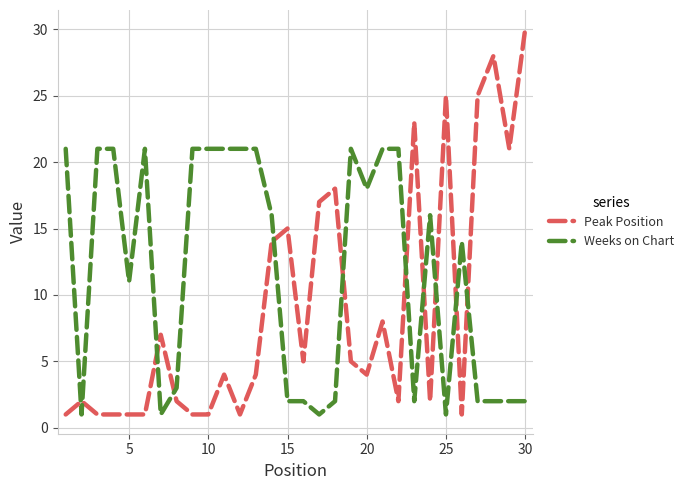

How many times do Weeks on Chart and Peak Position cross each other?

11